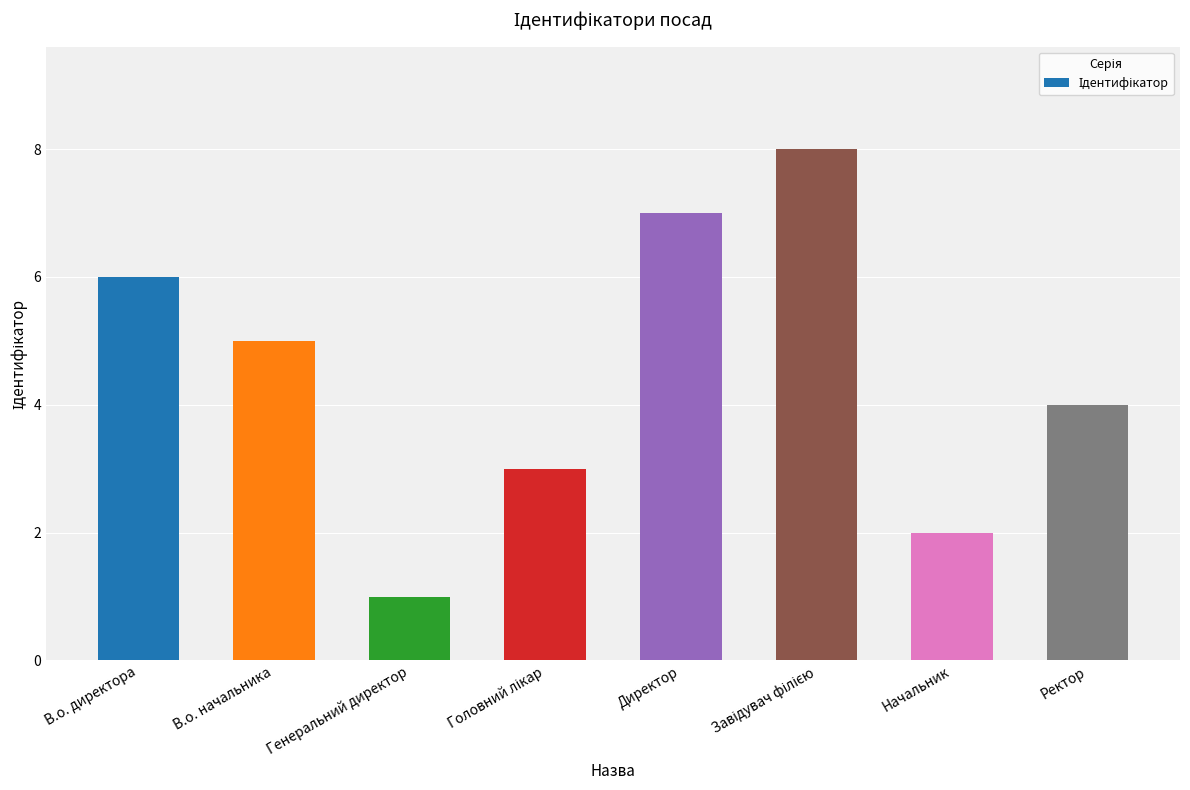

What is the sum of all values?

36